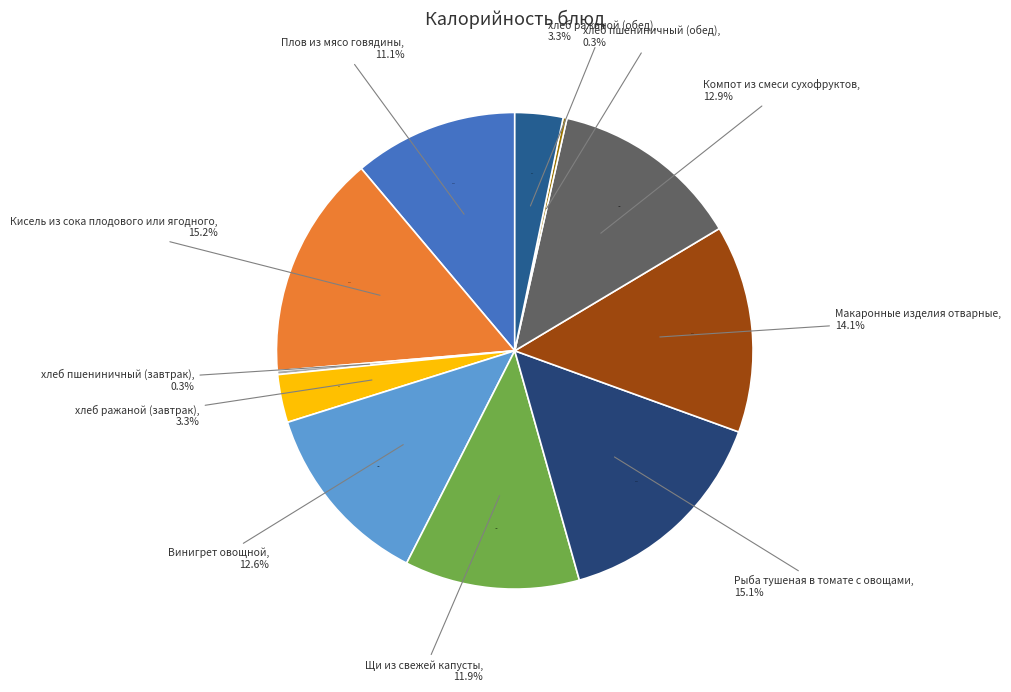

To the nearest percent, what is the combined percentage of хлеб ражаной (завтрак) and хлеб ражаной (обед)?

7%